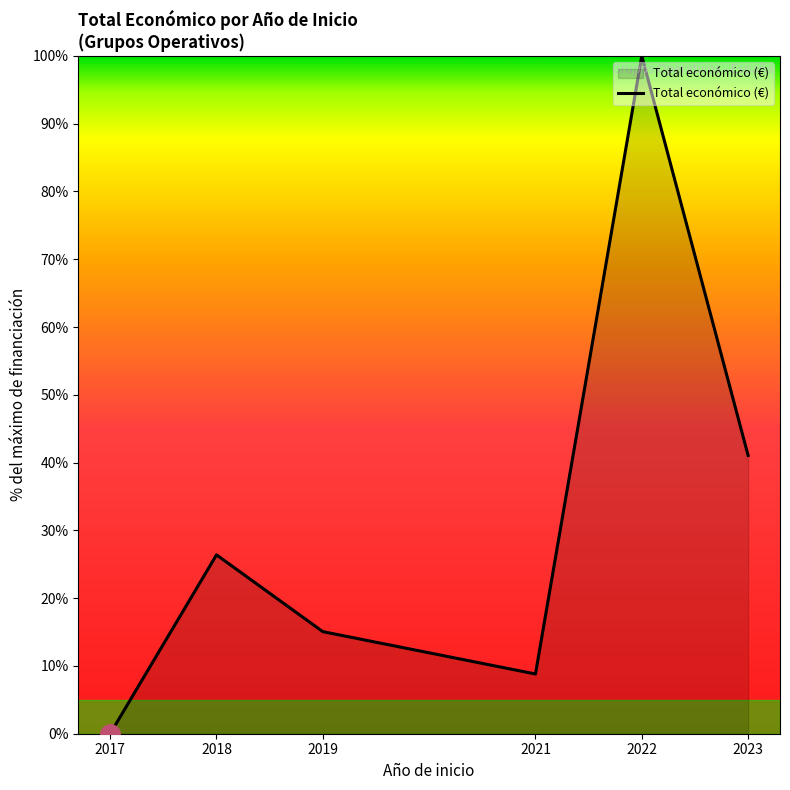

Approximately how many times larger is the value at 2023 compared to 2018?

1.6